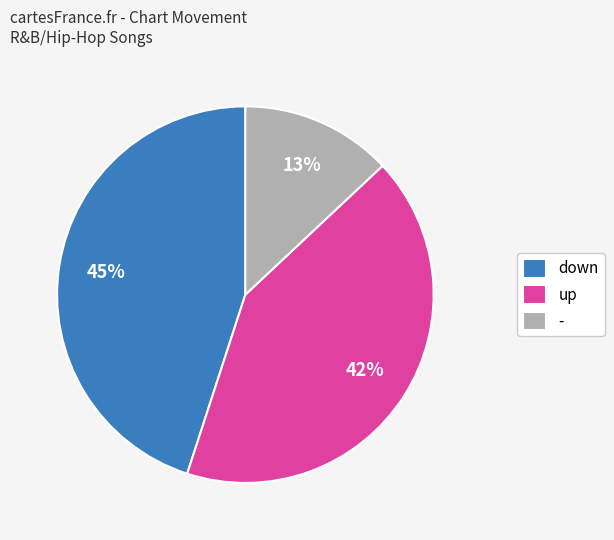

Is it true that - is 13% of the pie?

True